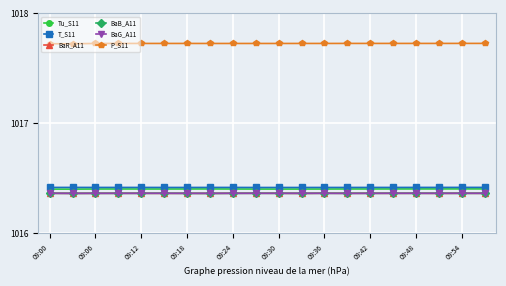

True or false: T_S11 and P_S11 cross at least once.

False